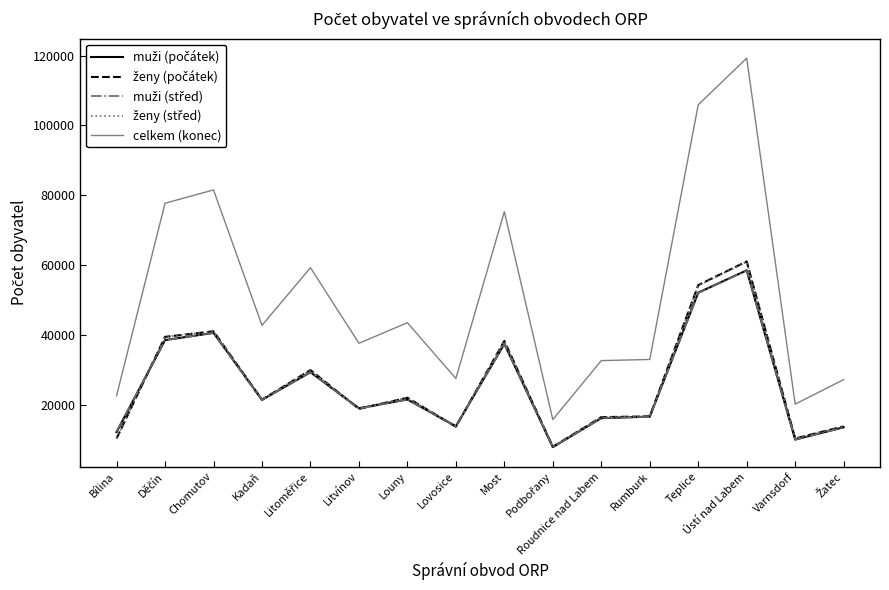

What is the sum of all celkem (konec) values?

821377